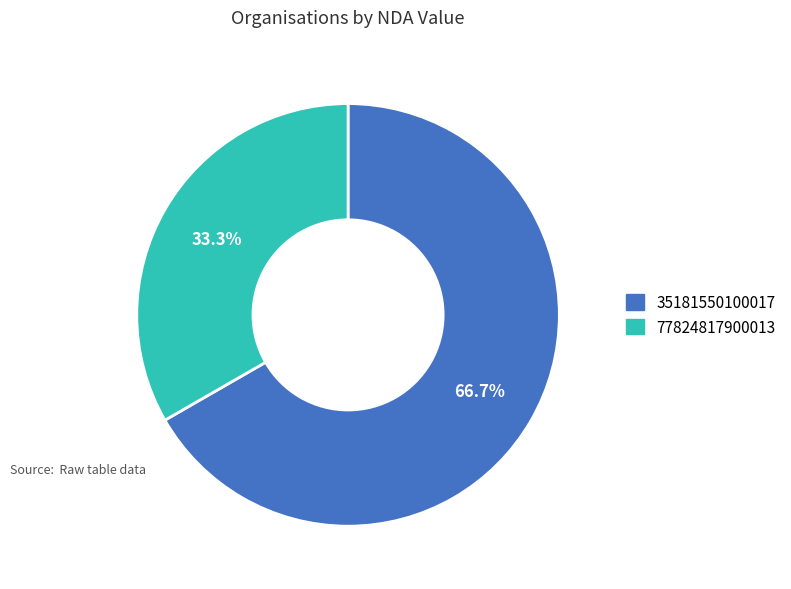

What percentage is the 77824817900013 slice, to the nearest percent?

33%